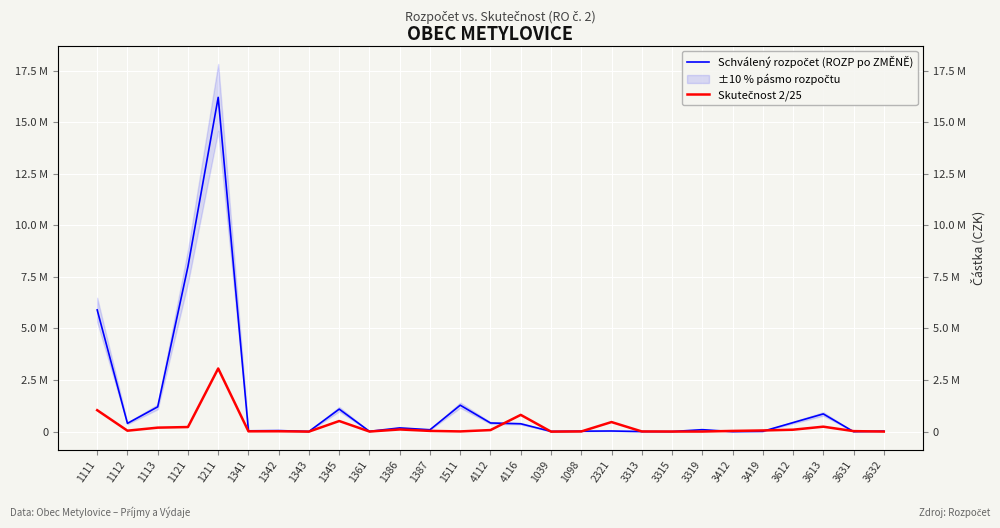

Is it true that Skutečnost 2/25 equals 322544.4 at 1345?

False